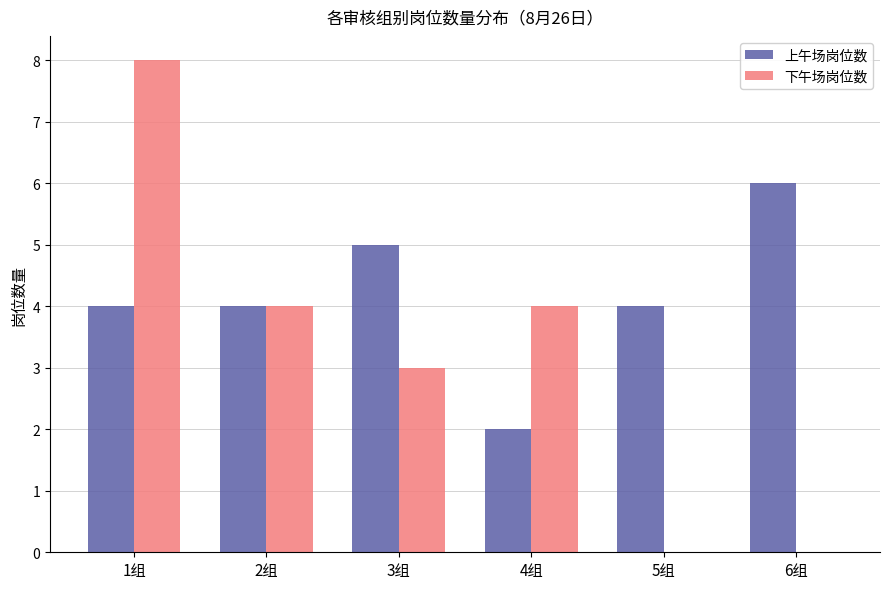

Which series changed the most between 3组 and 4组?

上午场岗位数